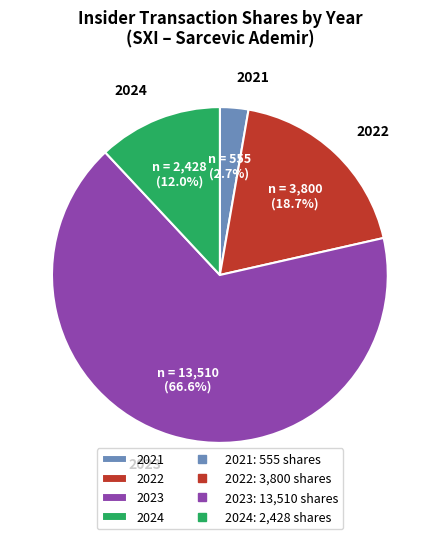

Between 2023 and 2024, which is larger?

2023